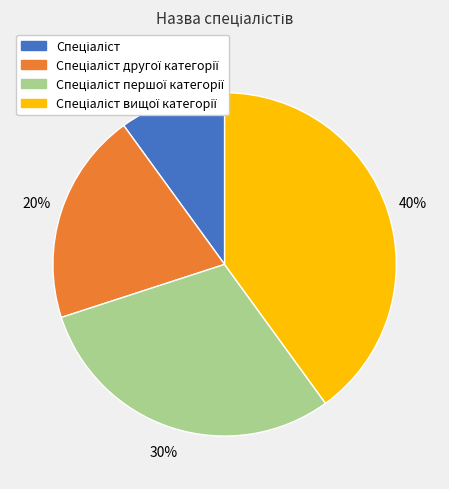

Is there a majority slice in this chart?

No